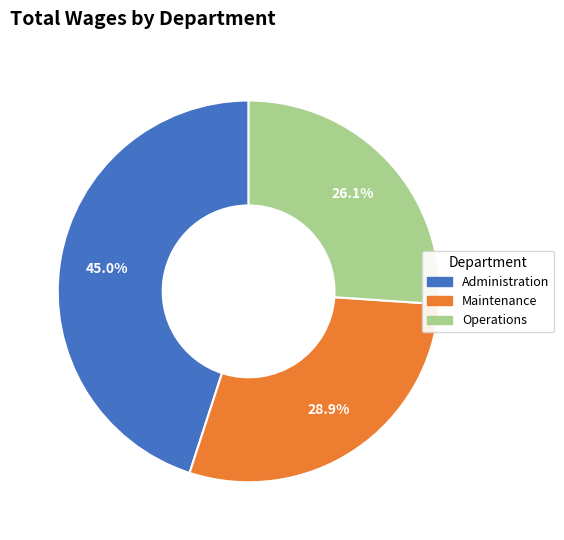

What percentage is the Maintenance slice, to the nearest percent?

29%